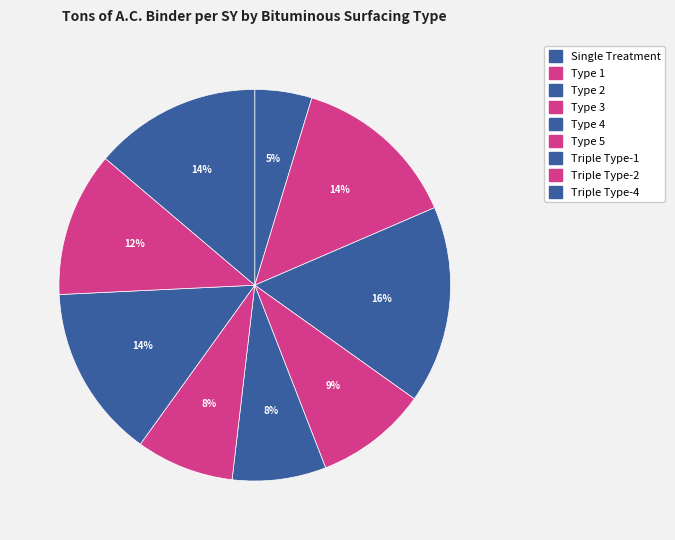

Which has a higher value, Type 5 or Type 3?

Type 3